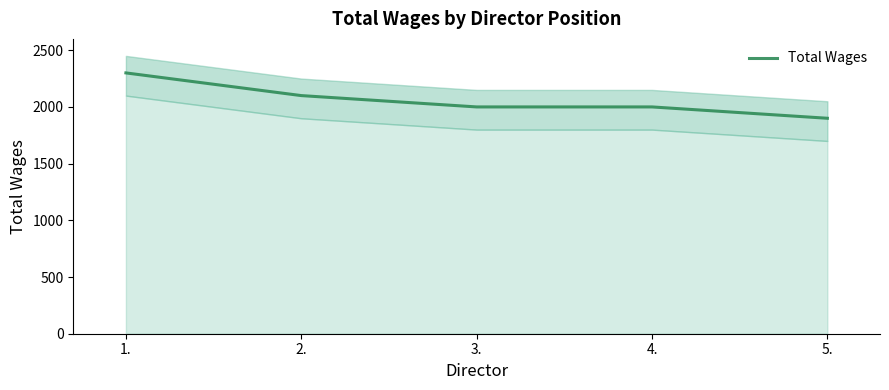

True or false: the data shows 3296 at 4..

False